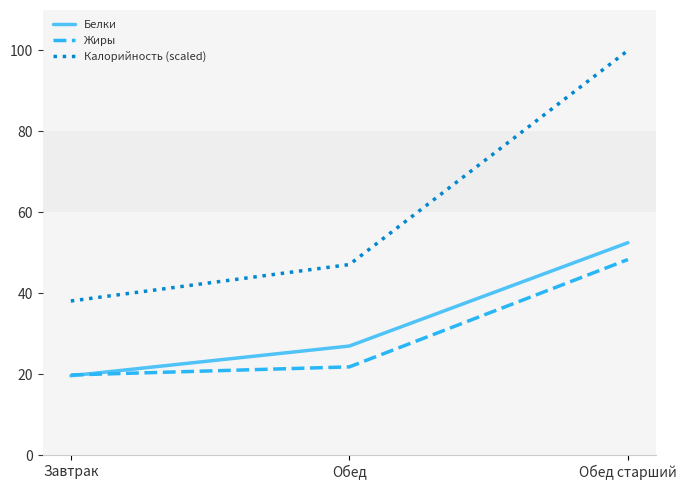

What is the total value across all series at Обед старший?

200.8